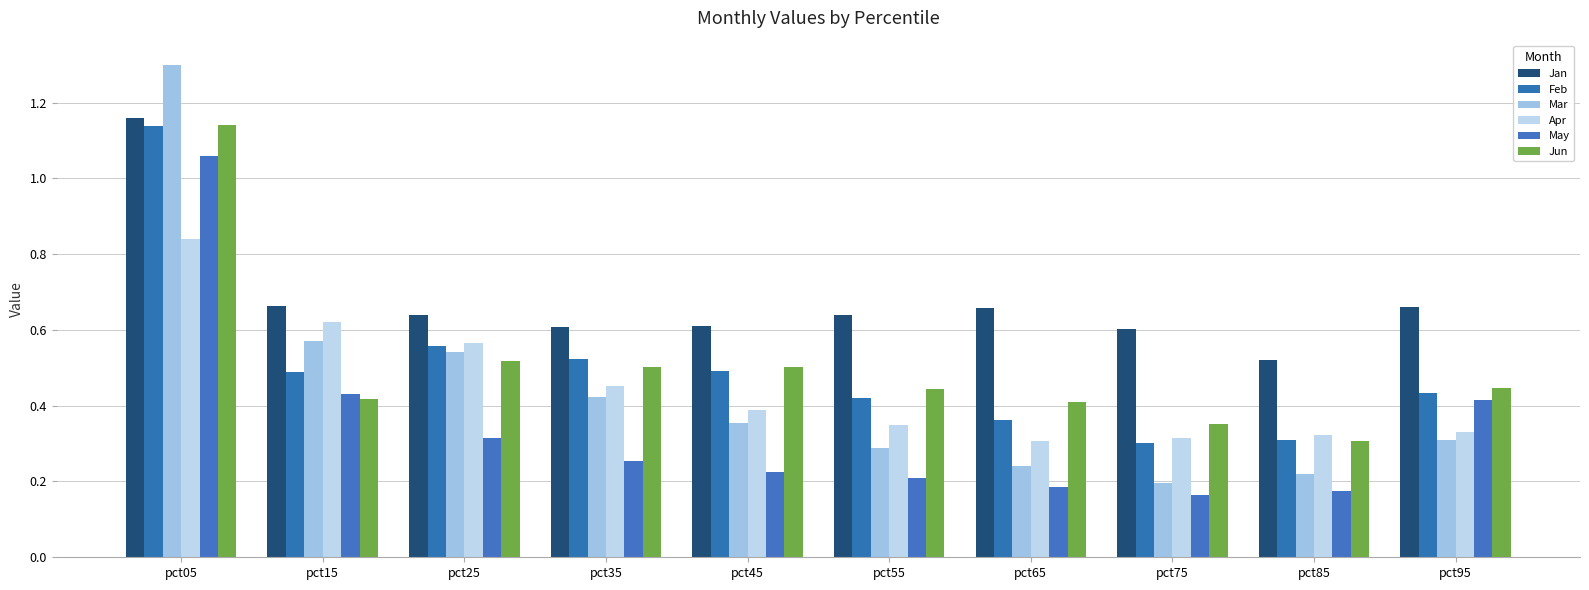

Count the number of categories in the chart.

10